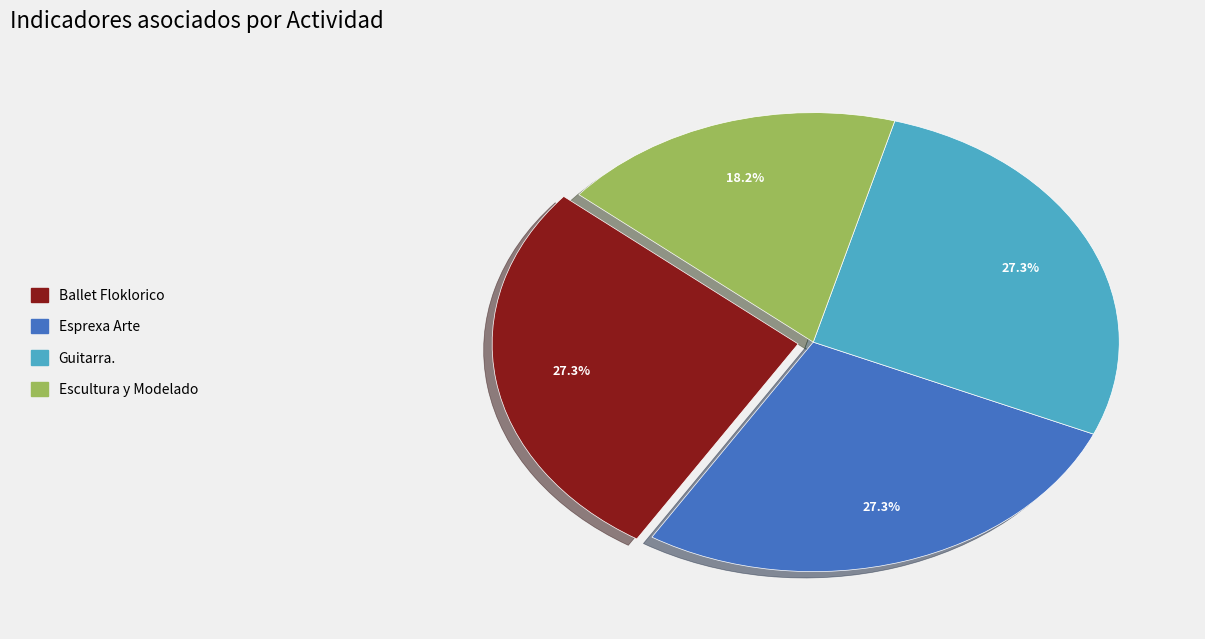

How much of the chart is everything except Ballet Floklorico?

72.7%